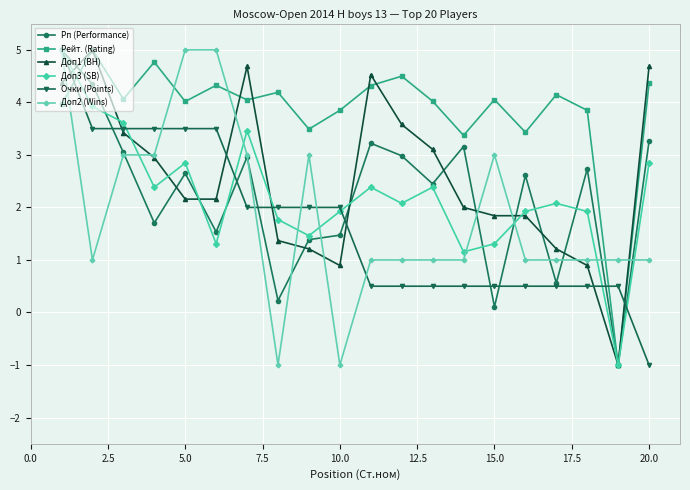

What is the minimum value for Доп1 (BH)?

-1.0